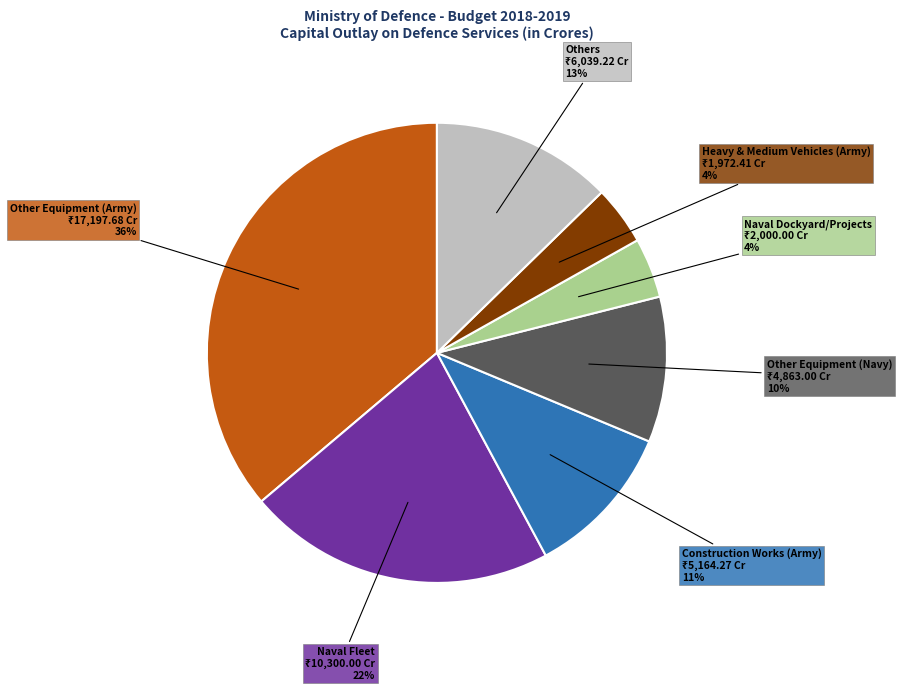

Is it true that Other Equipment (Navy) is 1% of the pie?

False